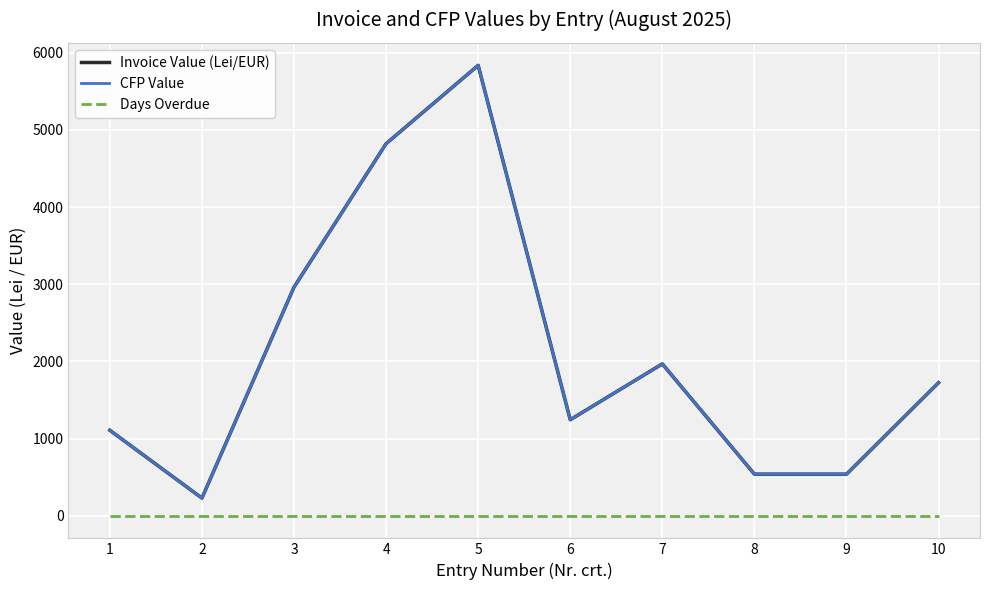

What is the total value across all series at 8?

1080.0